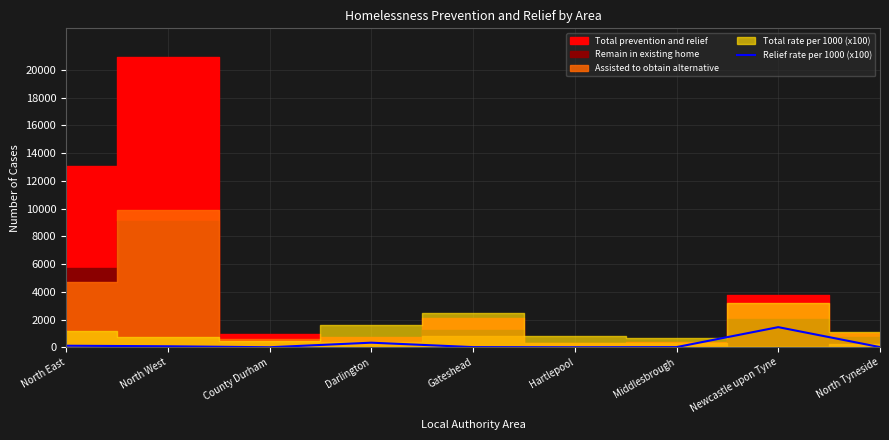

True or false: the data has more than 1 interior local peaks.

True